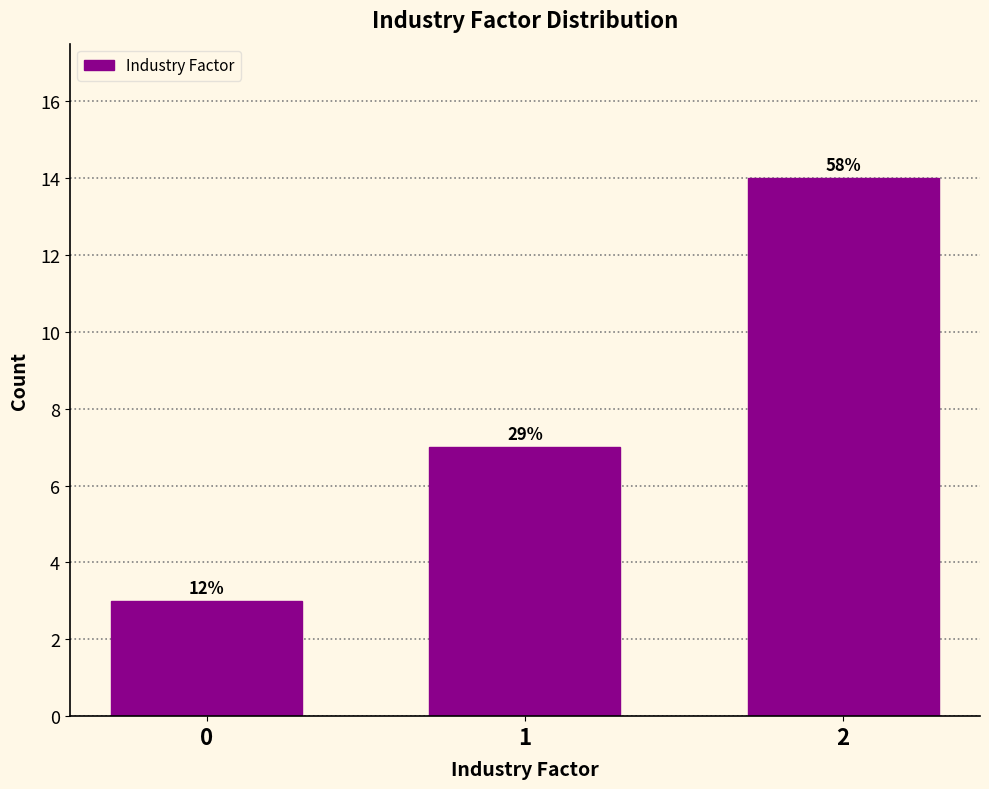

How many bars are there in total?

3